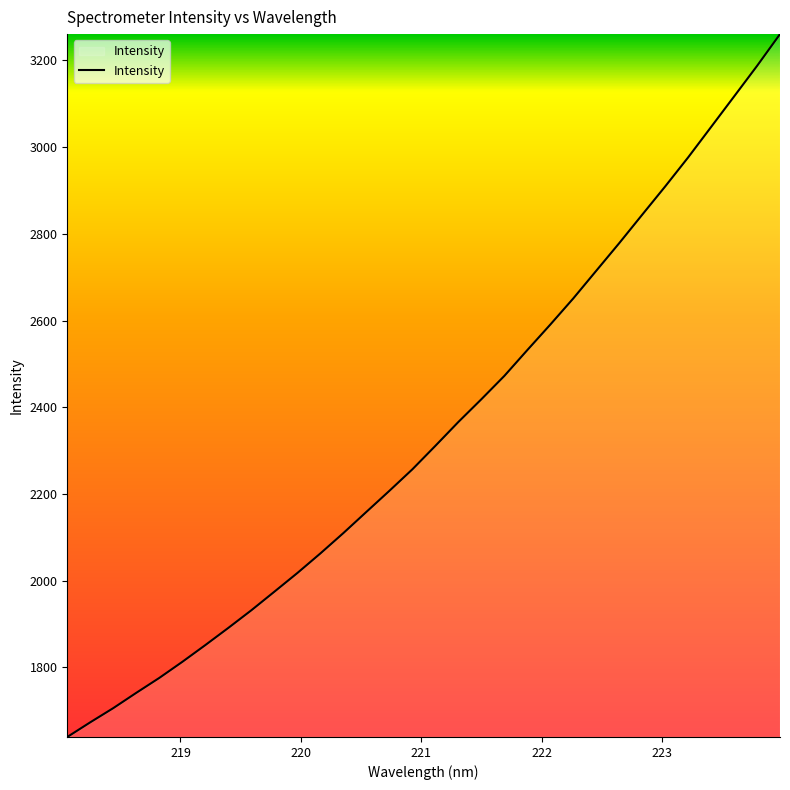

What is the minimum value shown in the chart?

1639.8